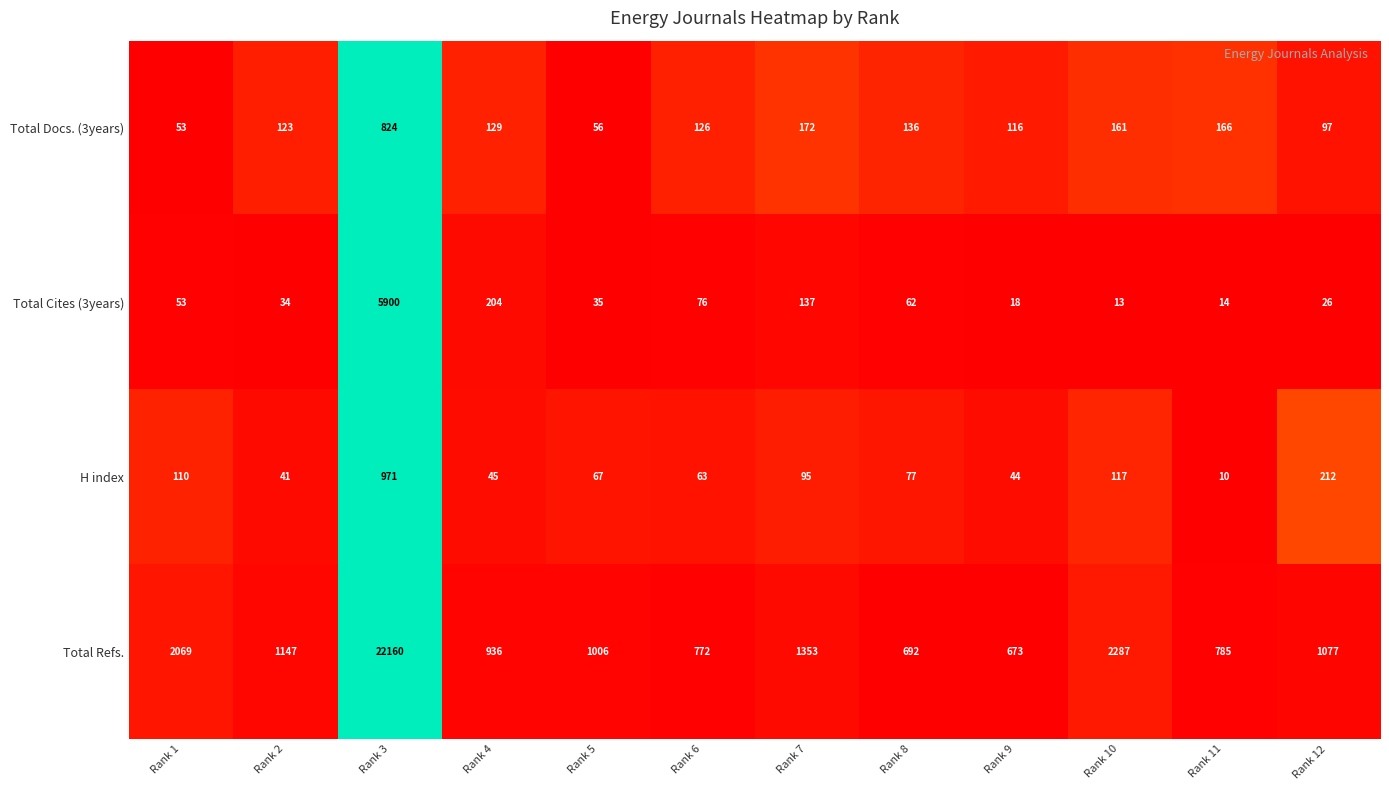

How many values in the Total Docs. (3years) series are below 129?

6